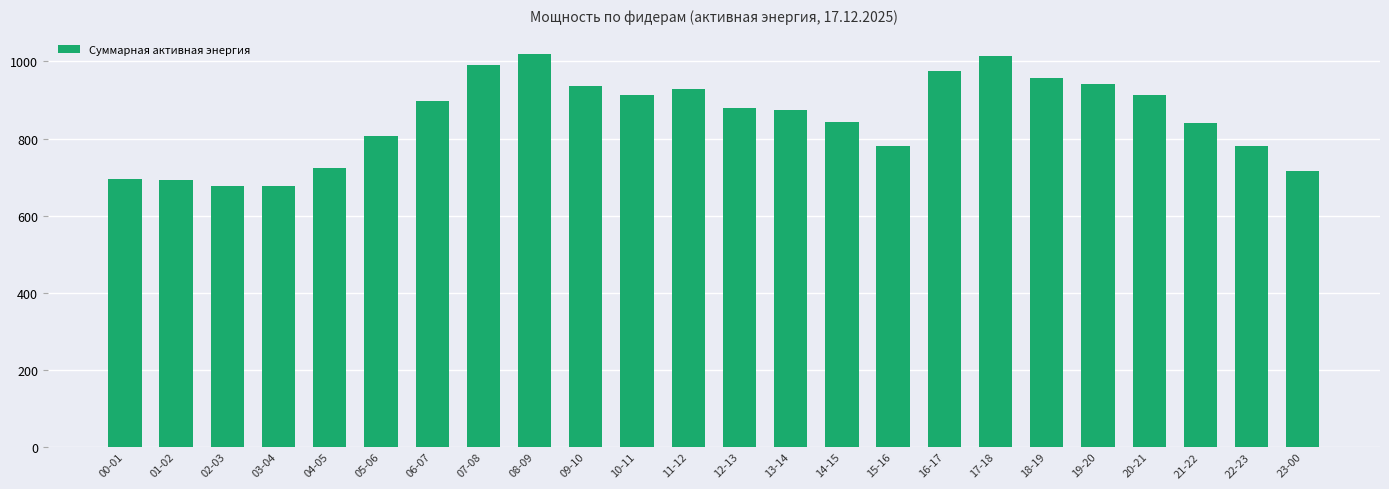

What is the label of the 11th bar from the left?

10-11